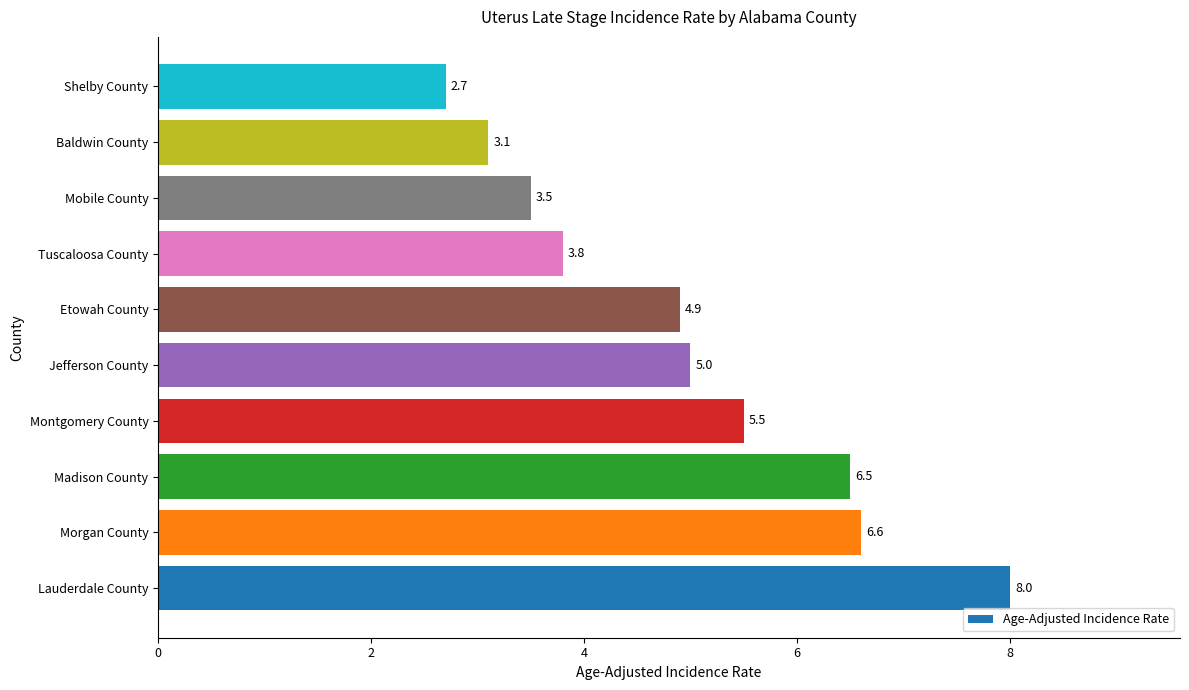

What is the greatest value displayed?

8.0